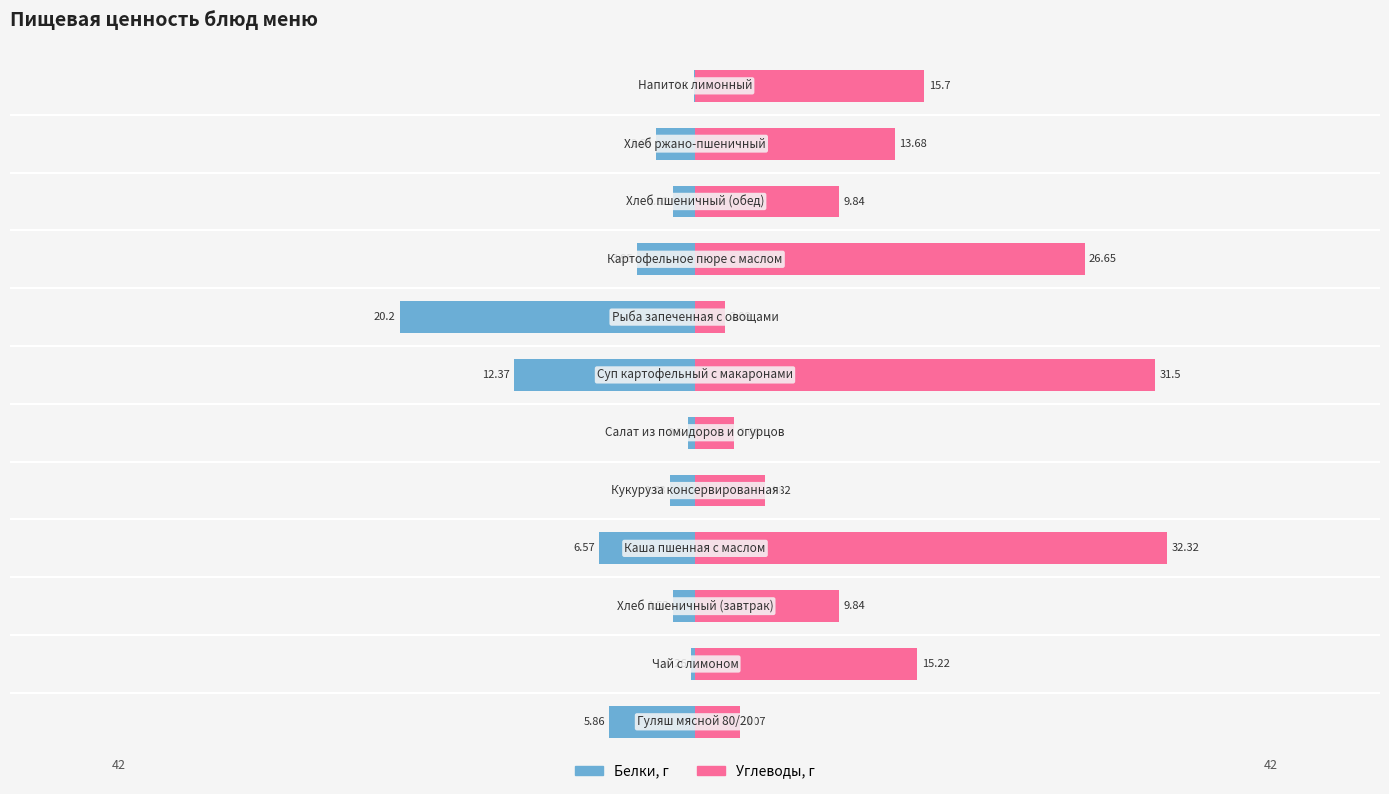

Rank the categories by Белки value from lowest to highest.

7, 6, 3, 0, 8, 10, 4, 2, 9, 5, 1, 11